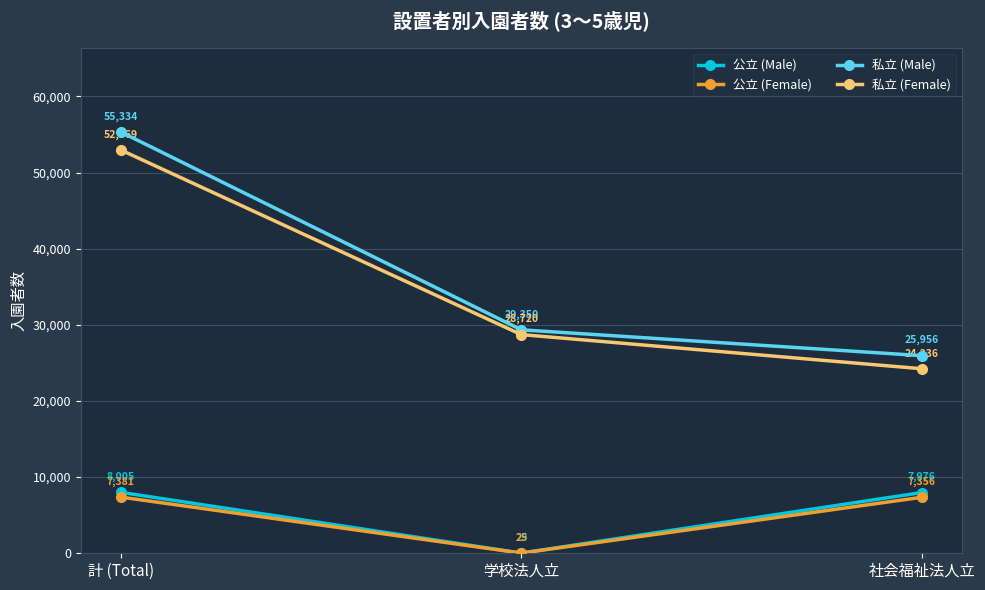

Reading right to left, extract all data points from this chart.

公立 (Male): 7976	29	8005
公立 (Female): 7356	25	7381
私立 (Male): 25956	29350	55334
私立 (Female): 24236	28720	52969